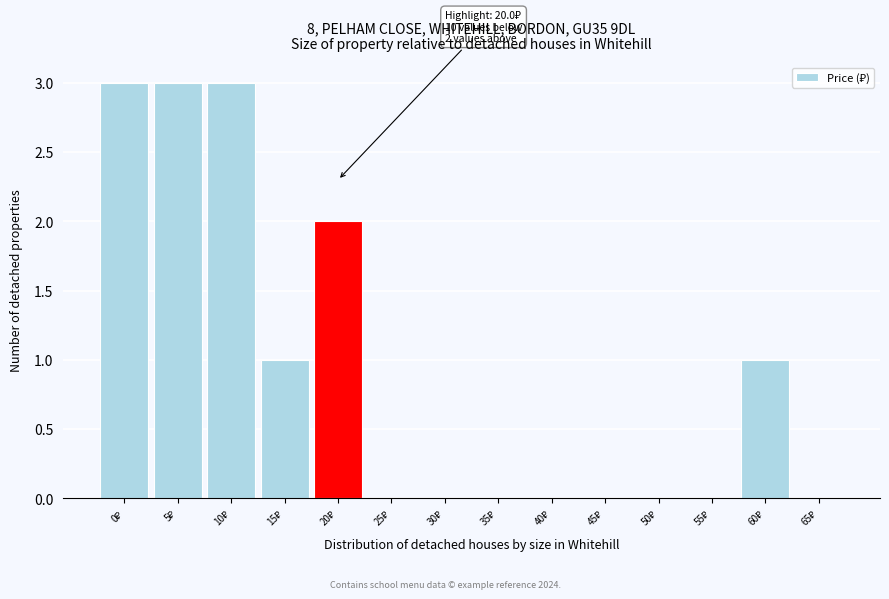

What is the sum of all values?

13